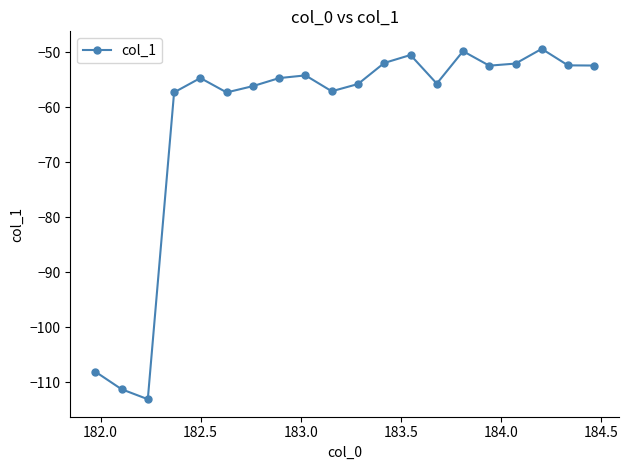

What is the value of the 1st point from the left?

-108.1